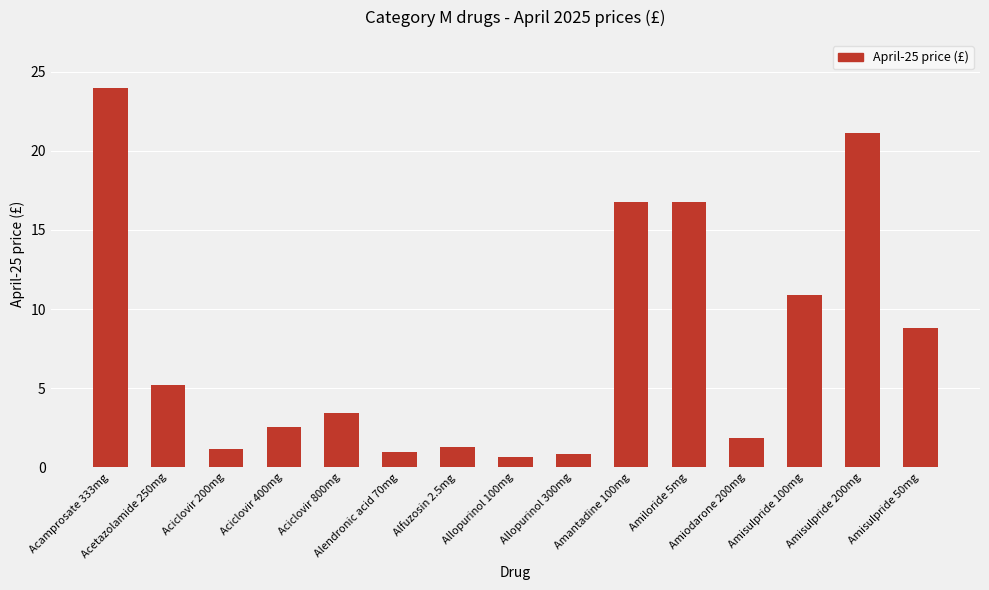

What is the average value?

7.7